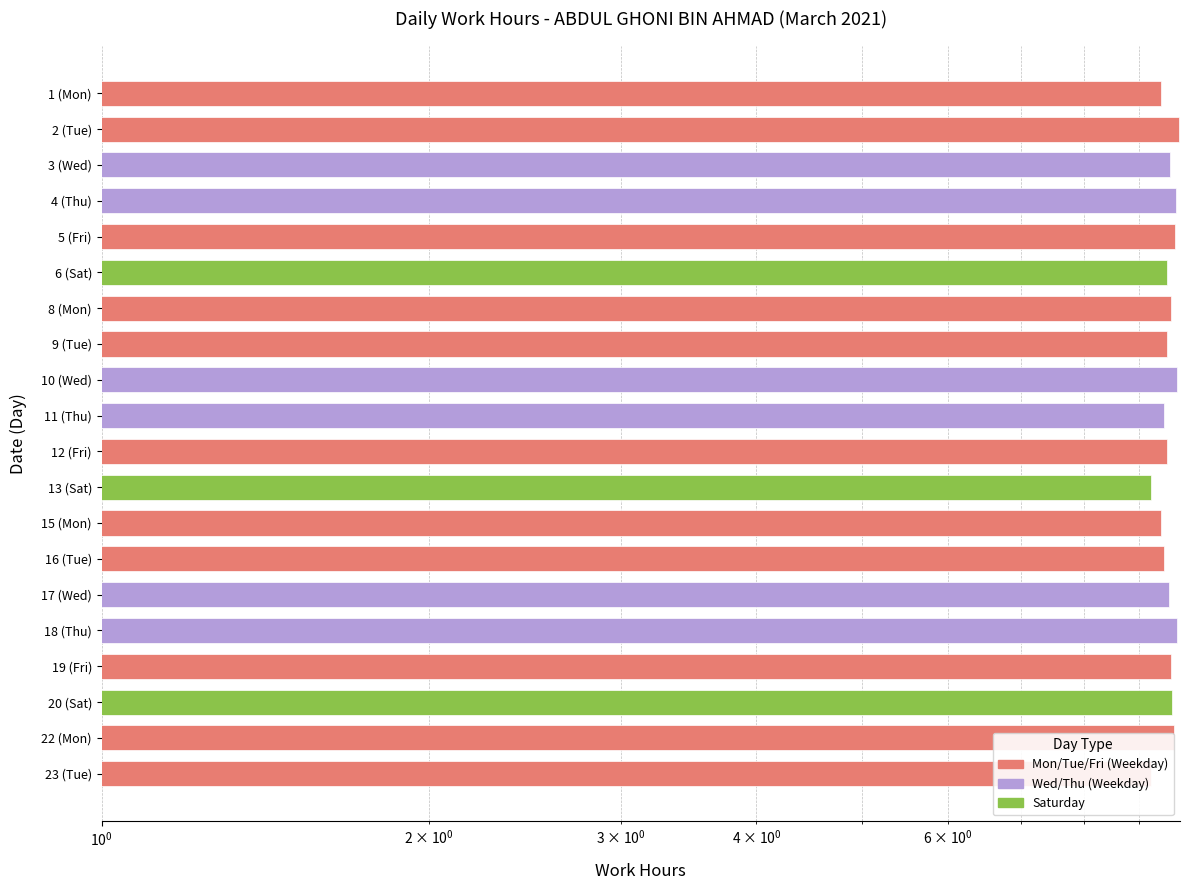

What is the average value?

9.6